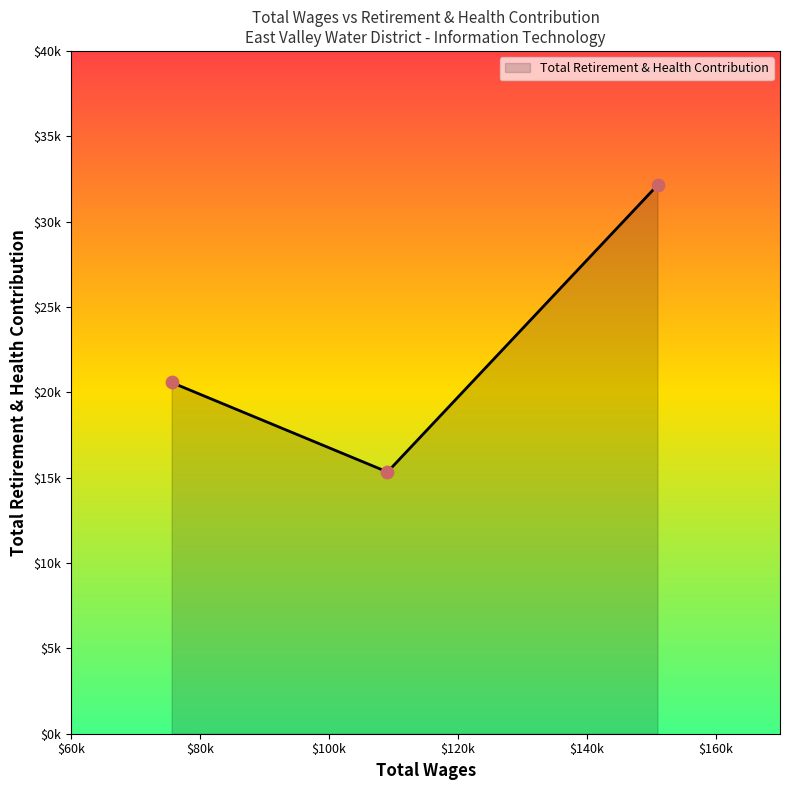

Between 75591.0 and 150991.0, which is larger?

150991.0